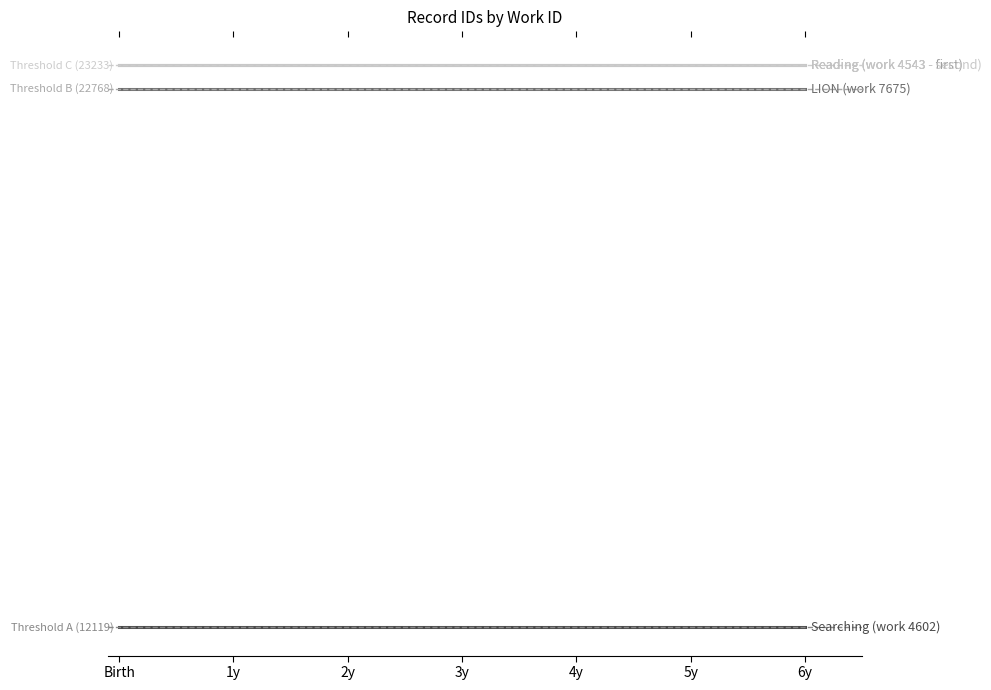

True or false: Searching (work 4602) has a value of 5496 at 5y.

False